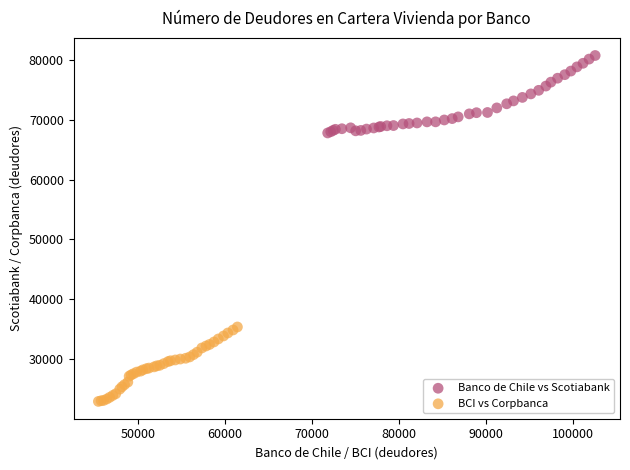

Which series contains the lowest Y value?

BCI vs Corpbanca